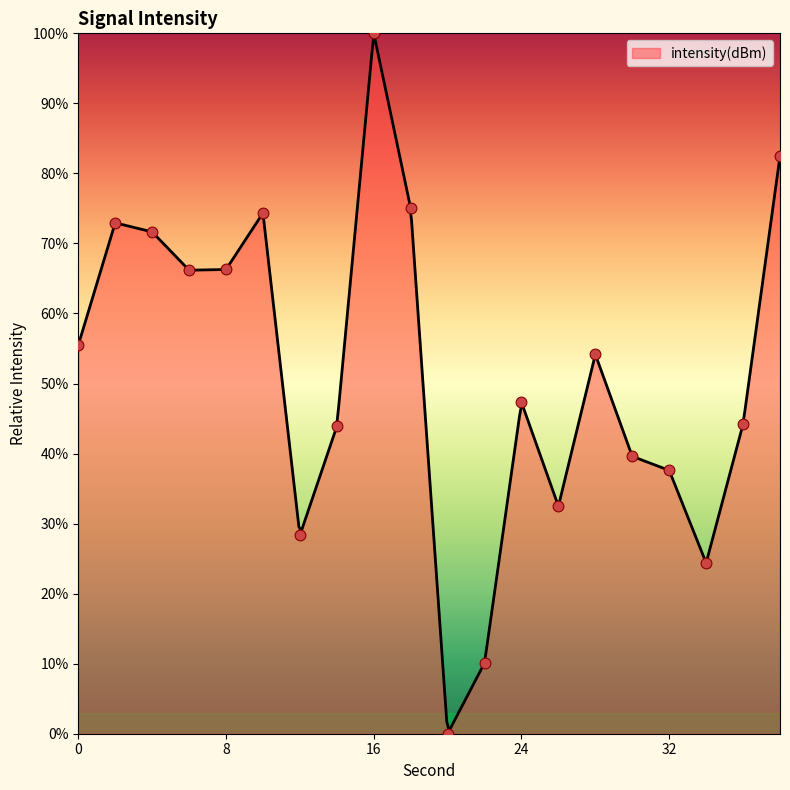

What is the ratio of the value at 28 to the value at 18?

0.7